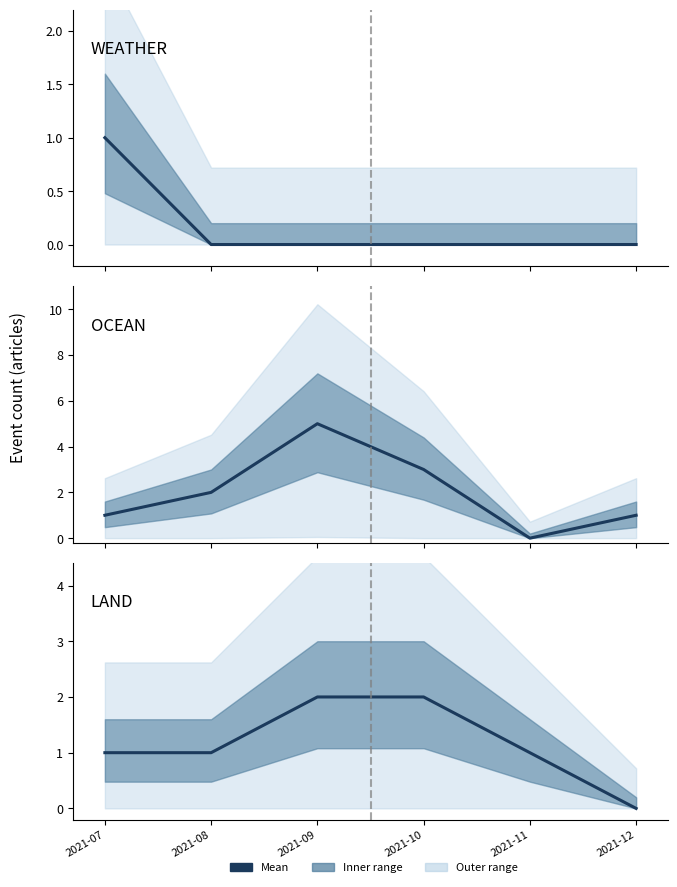

How many values in LAND (mean) are above zero?

5